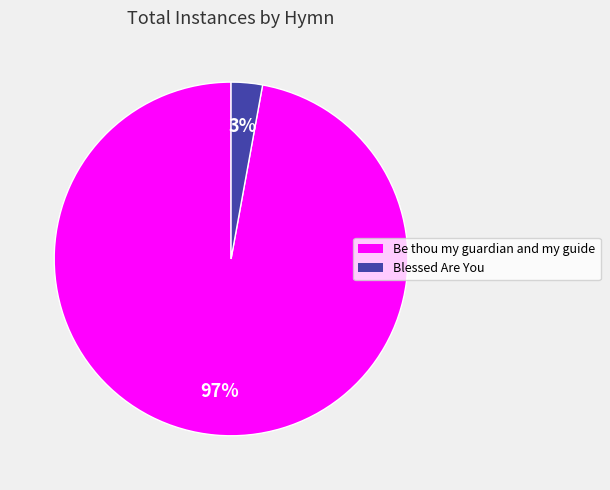

Combined, do Blessed Are You and Be thou my guardian and my guide account for over 50%?

Yes